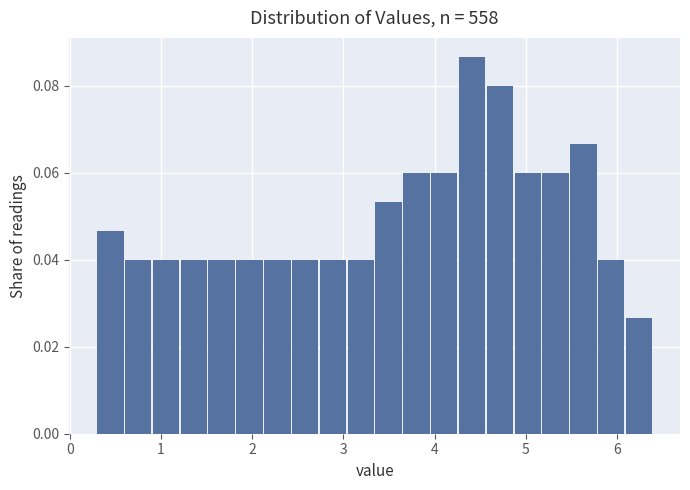

Around what value on the x-axis is the tallest bar? Give the approximate position of its centre, as read against the axis.

4.4